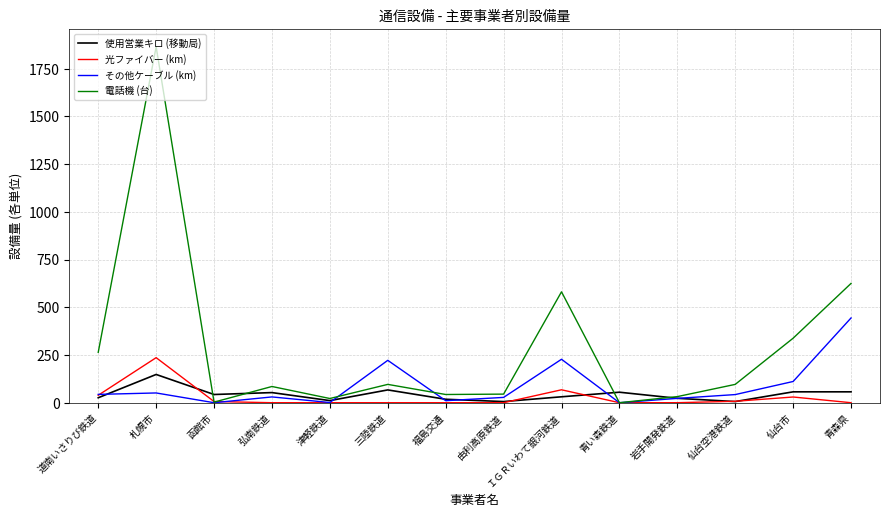

In 電話機 (台), how many points are lower than both neighbors (excluding endpoints)?

4